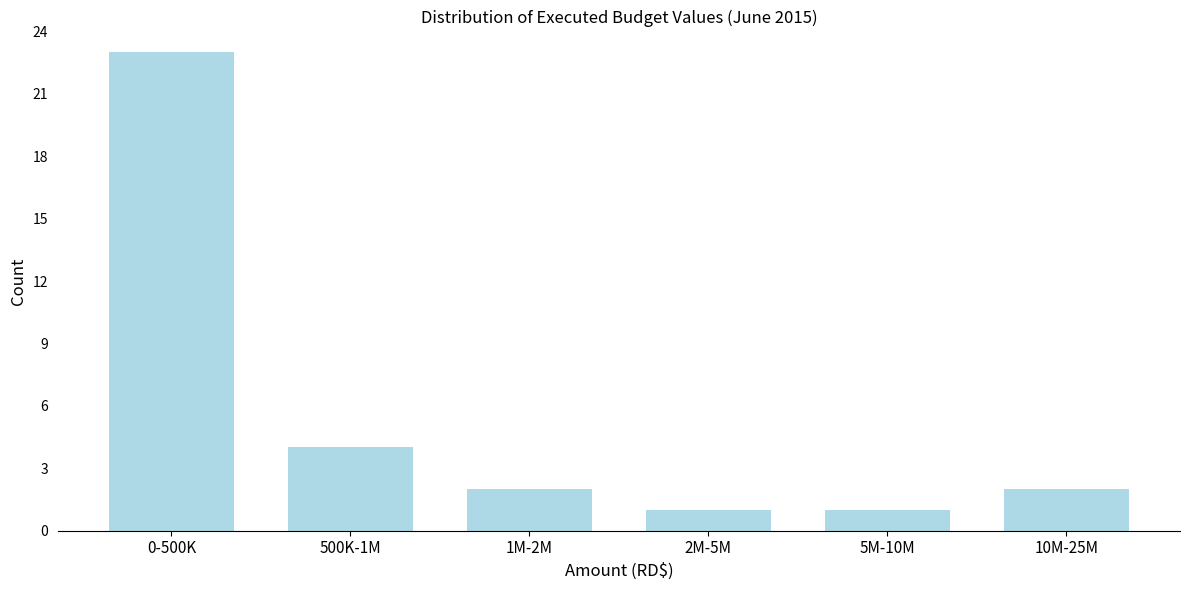

Reading right to left, extract all data points from this chart.

2	1	1	2	4	23